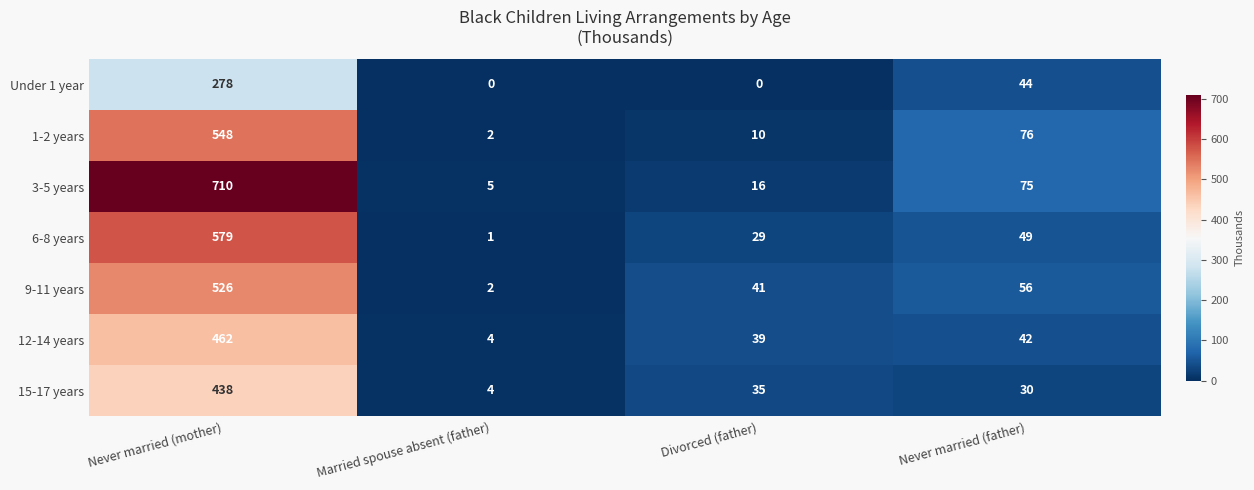

Is the value of 12-14 years at Never married (mother) greater than the value of 9-11 years at Married spouse absent (father)?

Yes